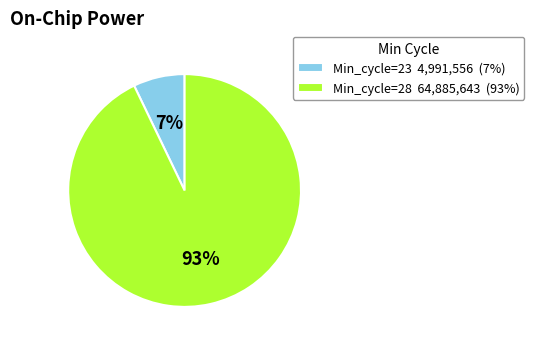

How many slices are in this pie chart?

2